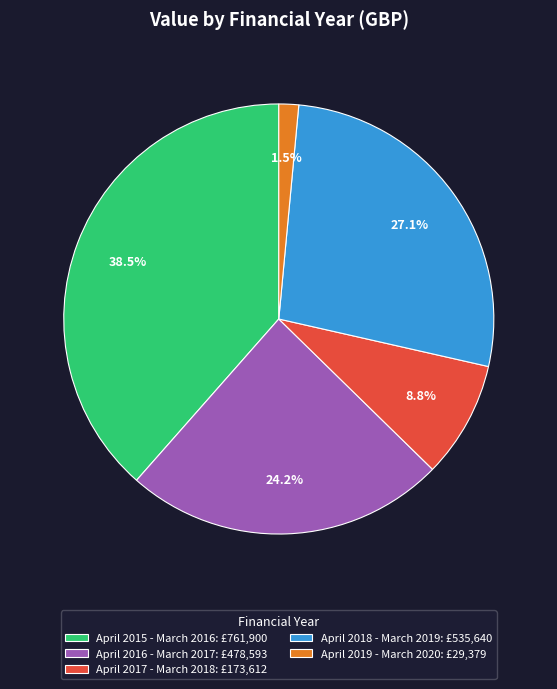

Which category has the smallest portion of the pie?

April 2019 - March 2020